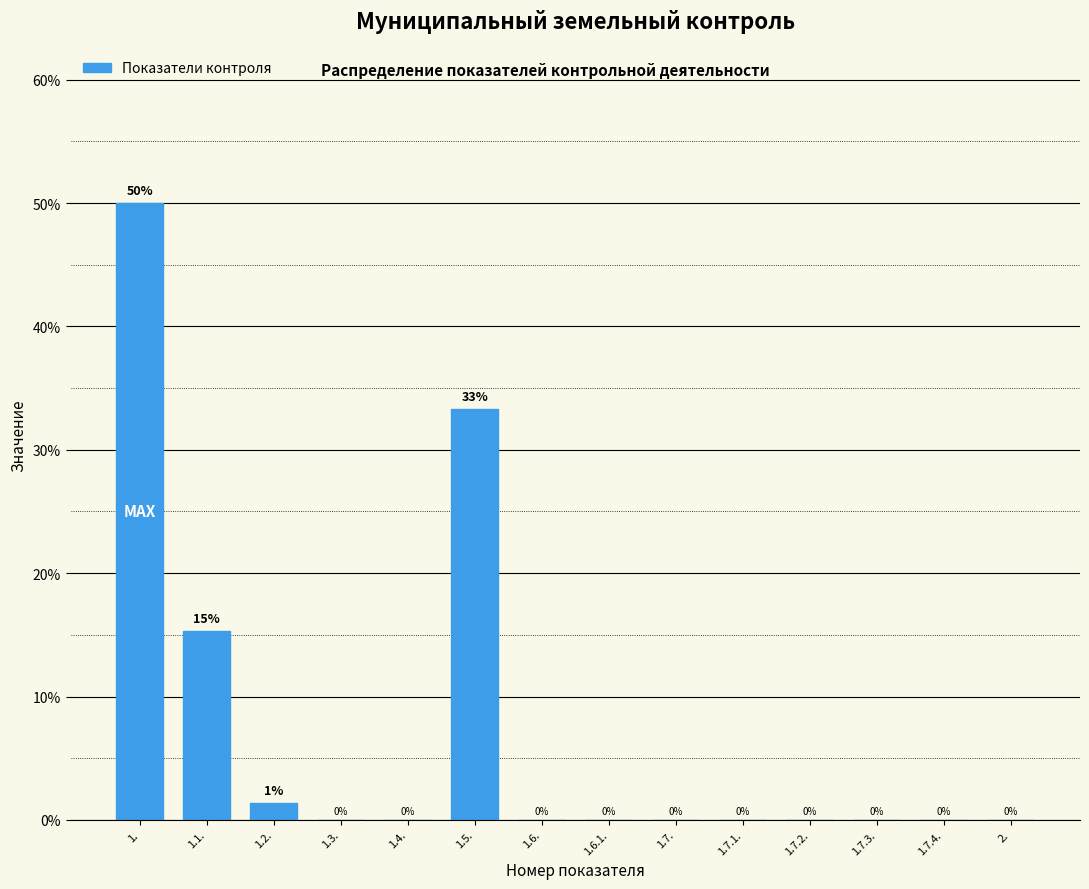

Which label corresponds to the largest value in the chart?

1.